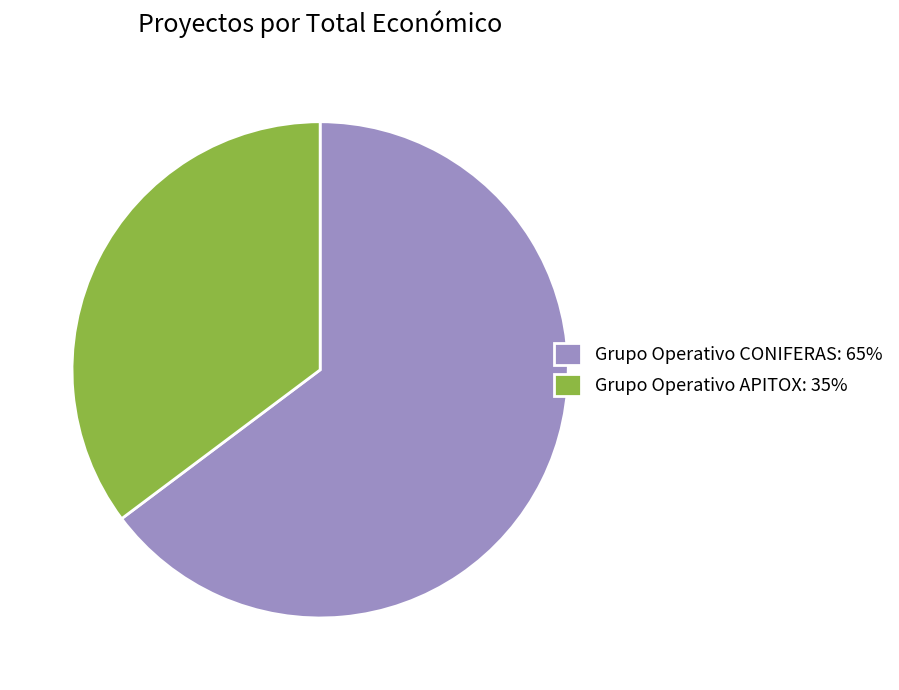

Which has a higher value, Grupo Operativo APITOX or Grupo Operativo CONIFERAS?

Grupo Operativo CONIFERAS